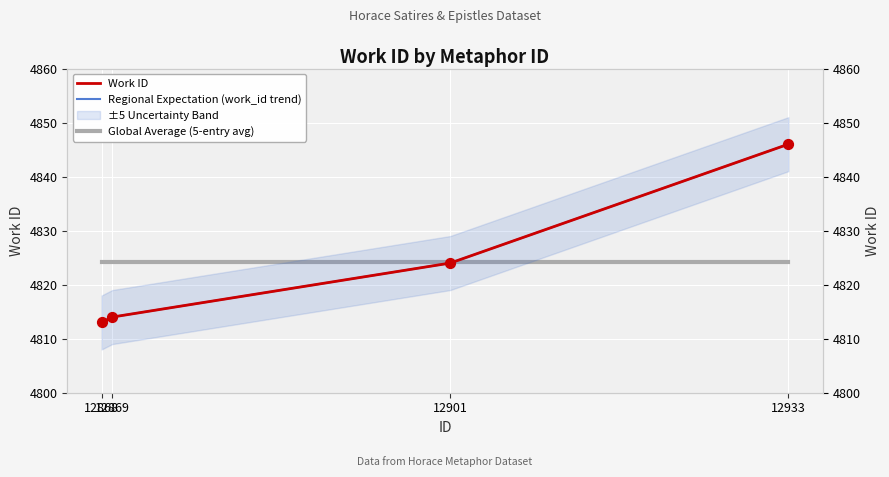

Which series has the largest total across all categories?

Work ID